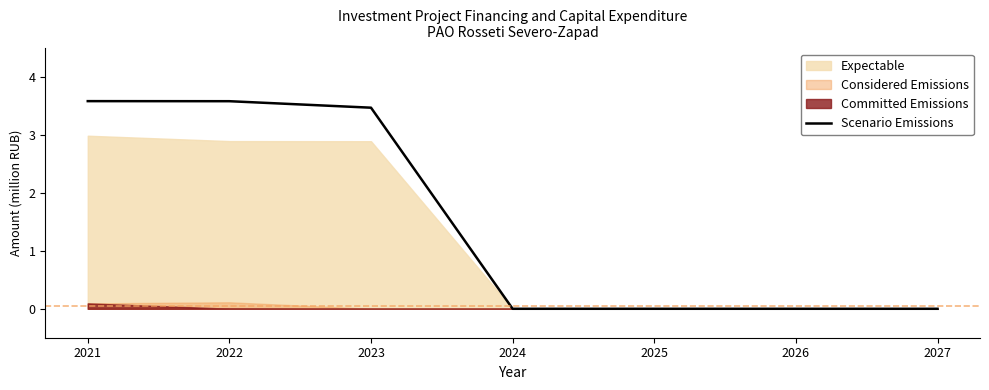

The chart shows a value of 0.0 at 2026. True or false?

True